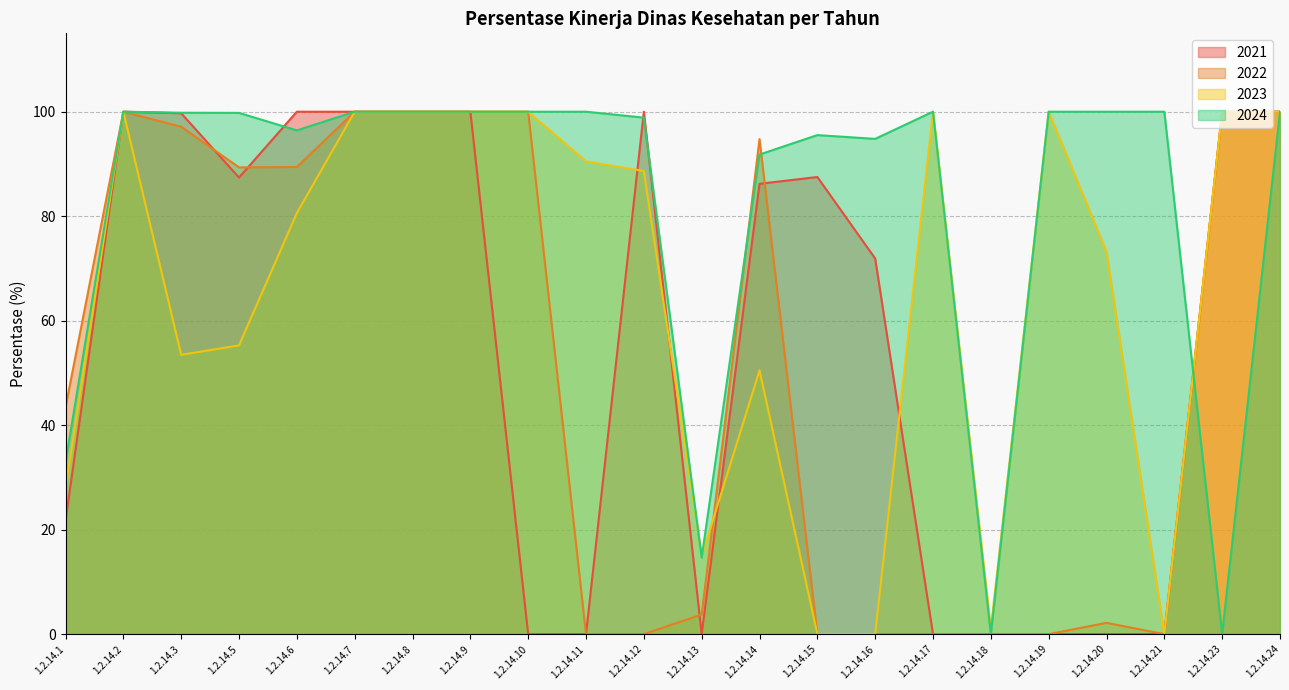

After their last crossing, which series has the higher values: 2023 or 2021?

2023